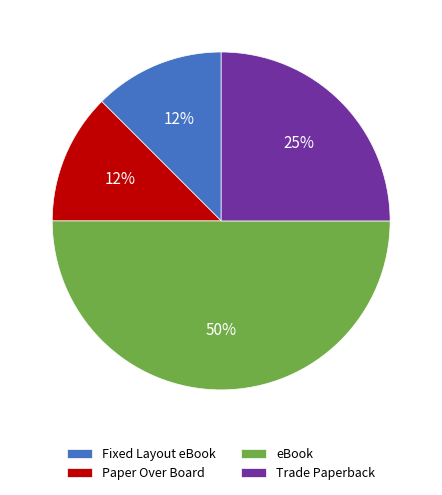

What is the largest slice in the pie chart?

eBook